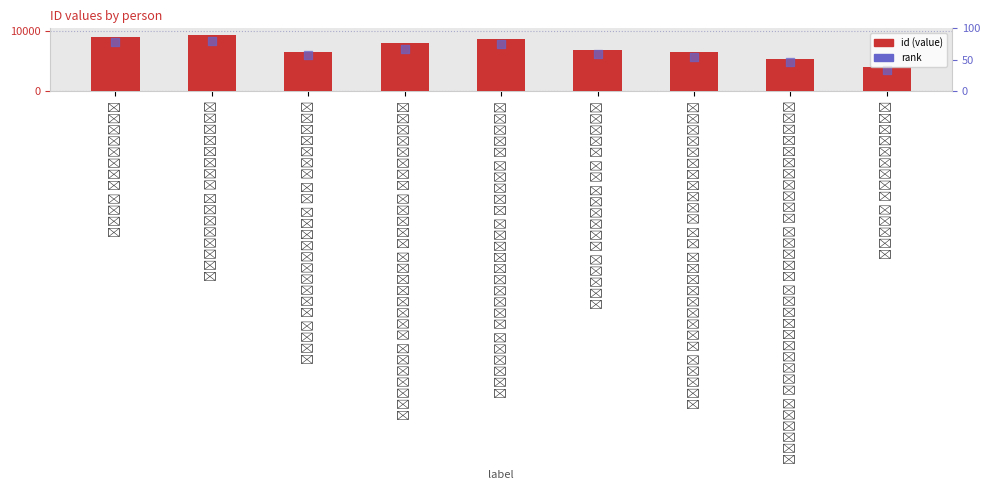

What are all the series names shown in the legend?

id, rank